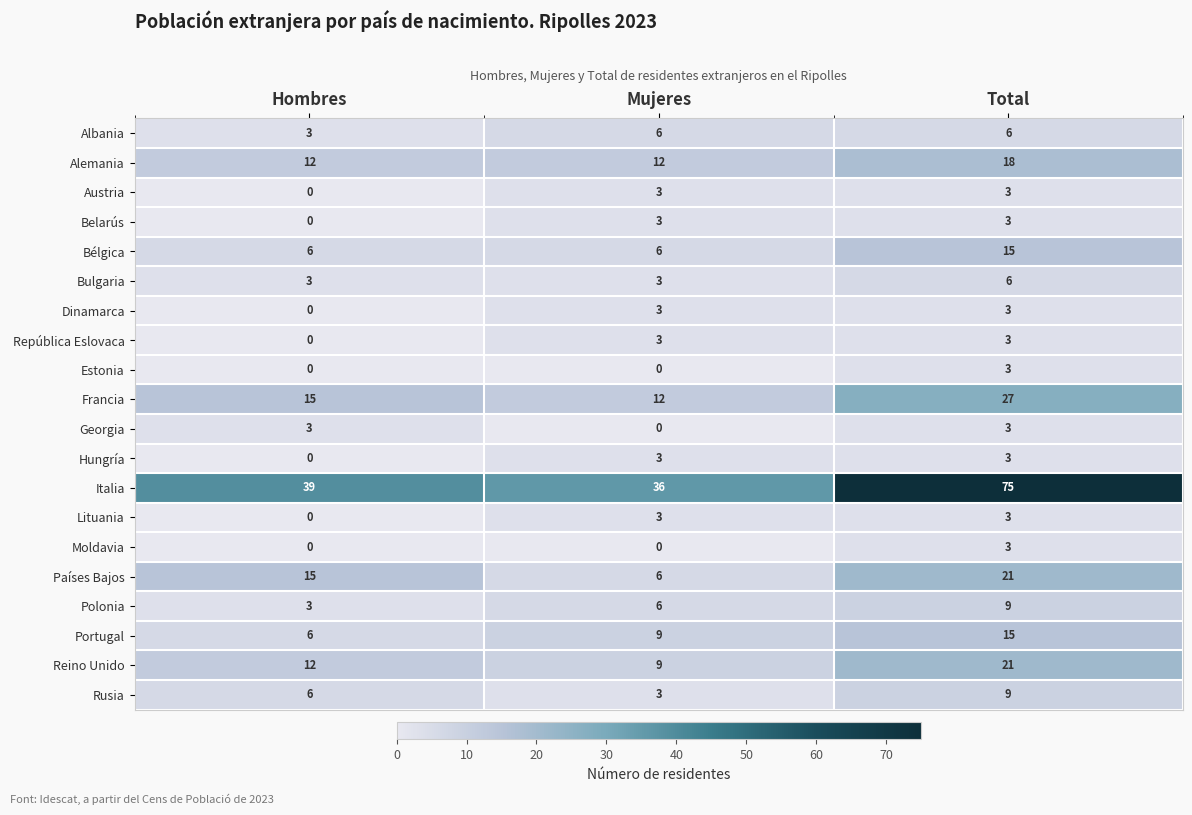

Between Hombres and Mujeres, which series saw the biggest shift?

Países Bajos